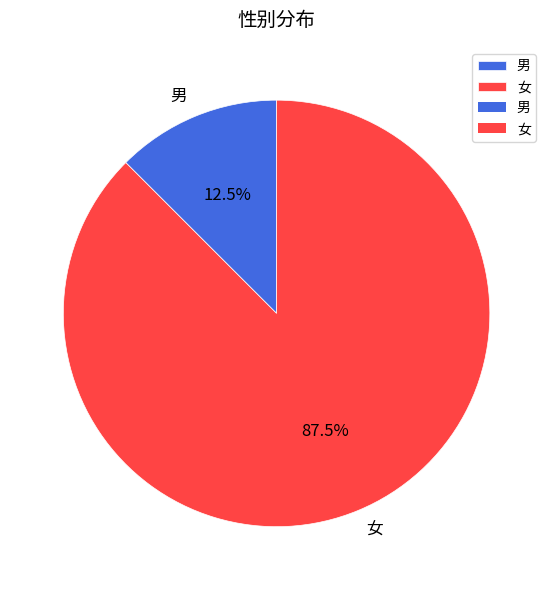

True or false: 女 accounts for 81% of the total.

False